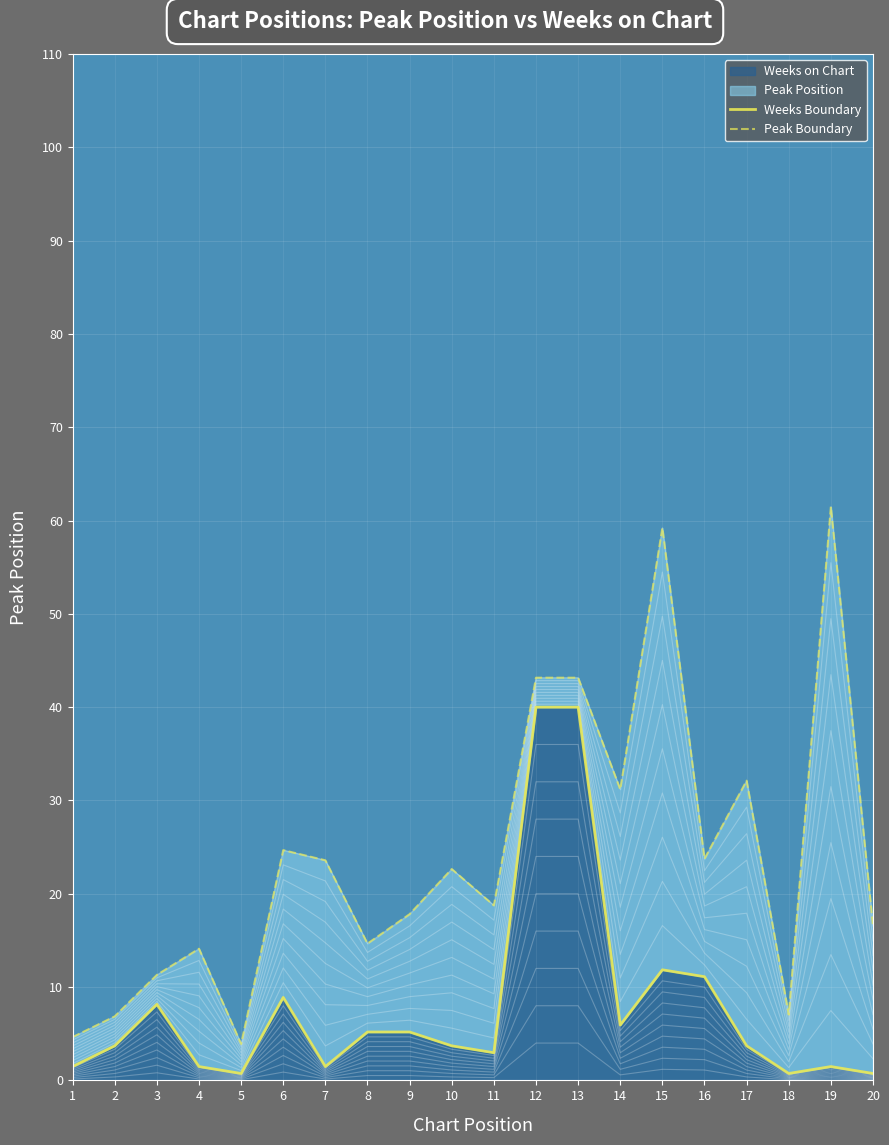

Between 7 and 3, which is larger?

3